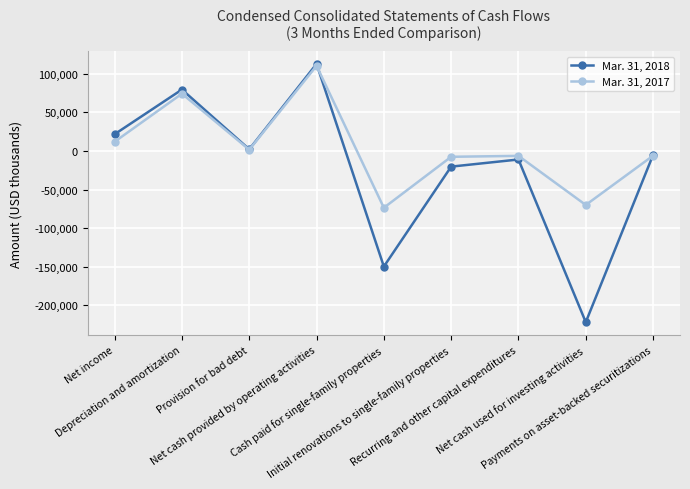

The value of Mar. 31, 2018 at Recurring and other capital expenditures is -11167. True or false?

True